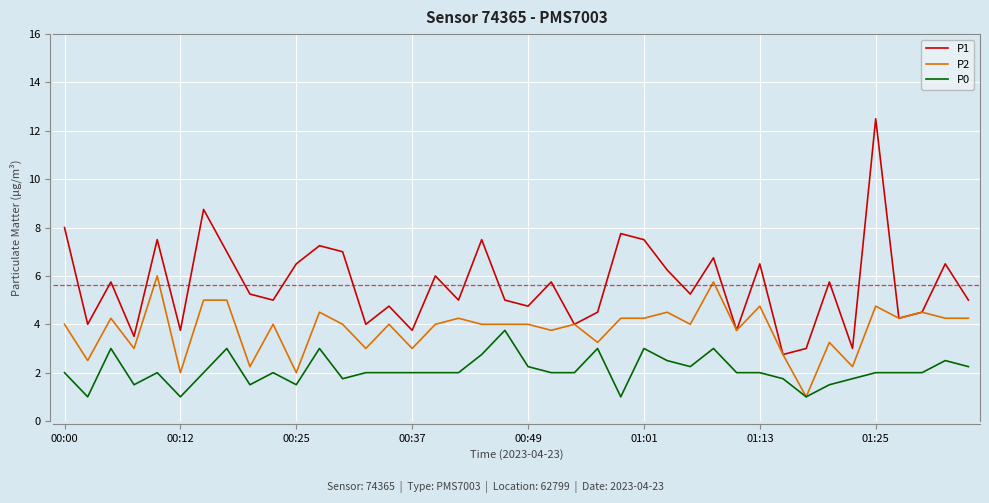

How many categories are shown in the chart?

40